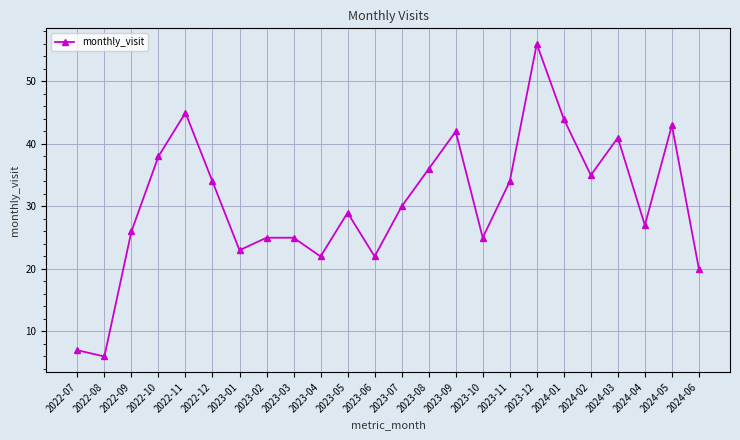

At which category does the chart reach its peak across all series?

2023-12